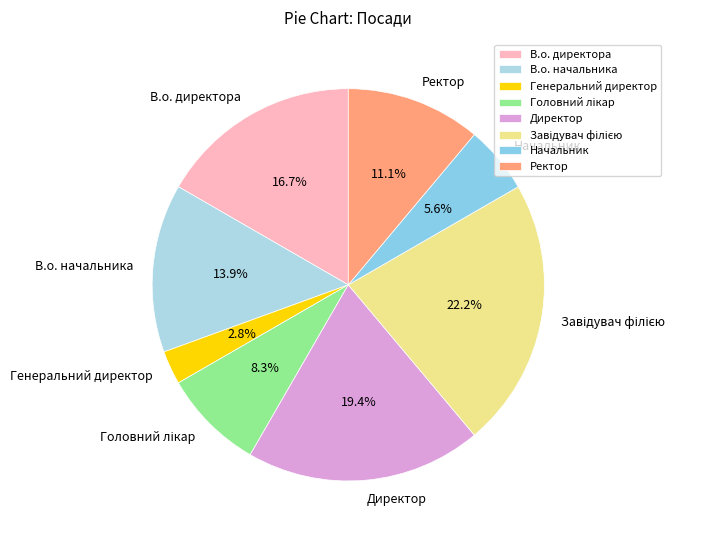

Between Начальник and Ректор, which is larger?

Ректор